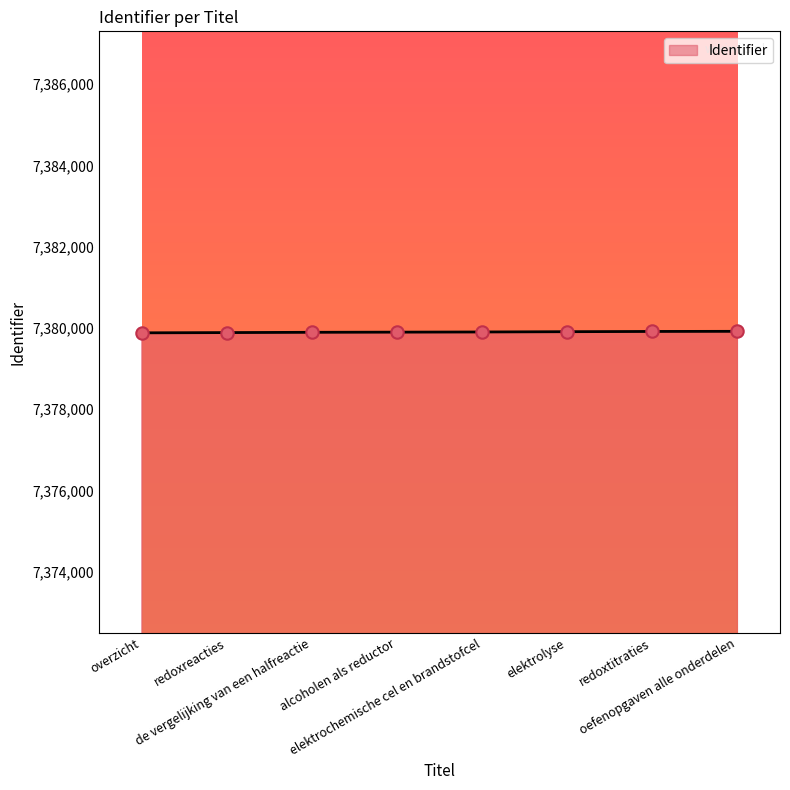

What is the change in value from overzicht to elektrolyse?

+28